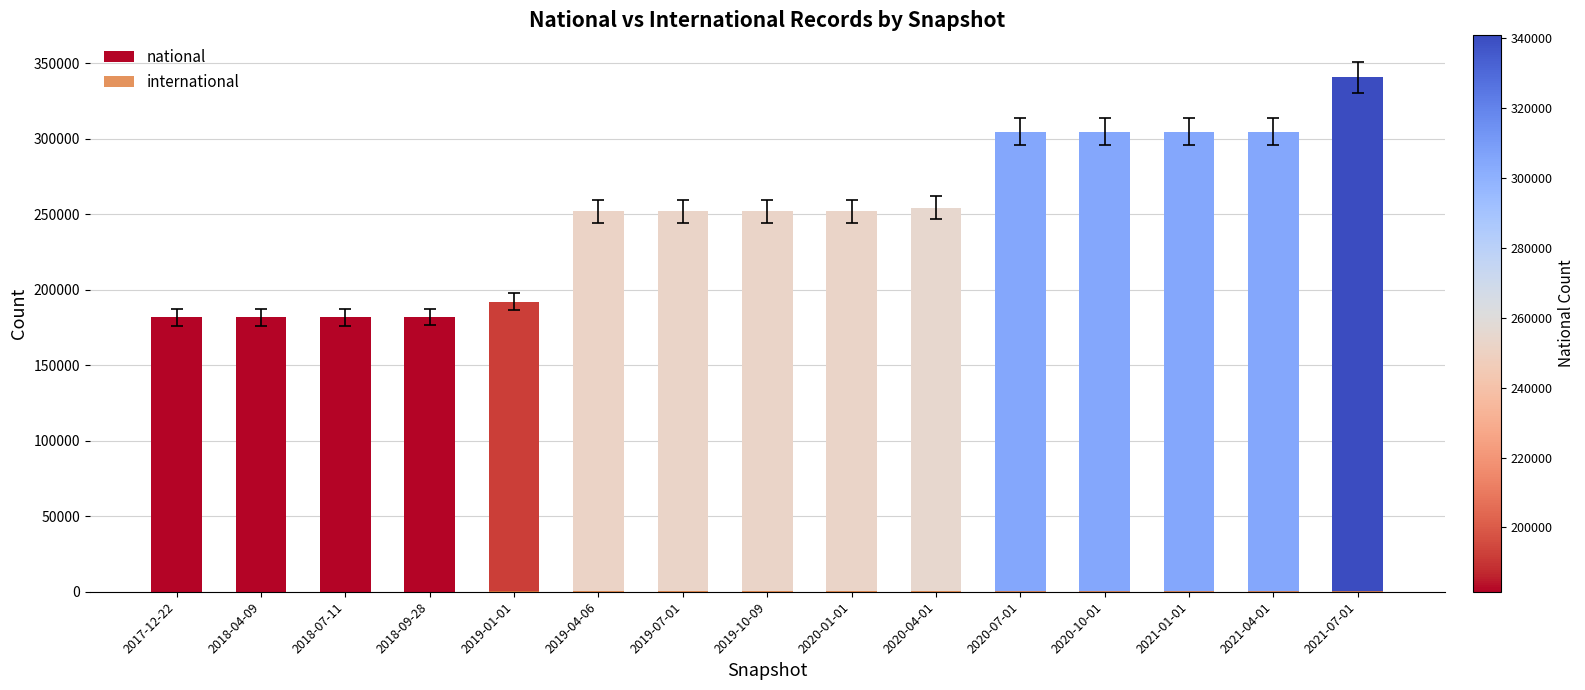

Which series has the widest spread of values?

national